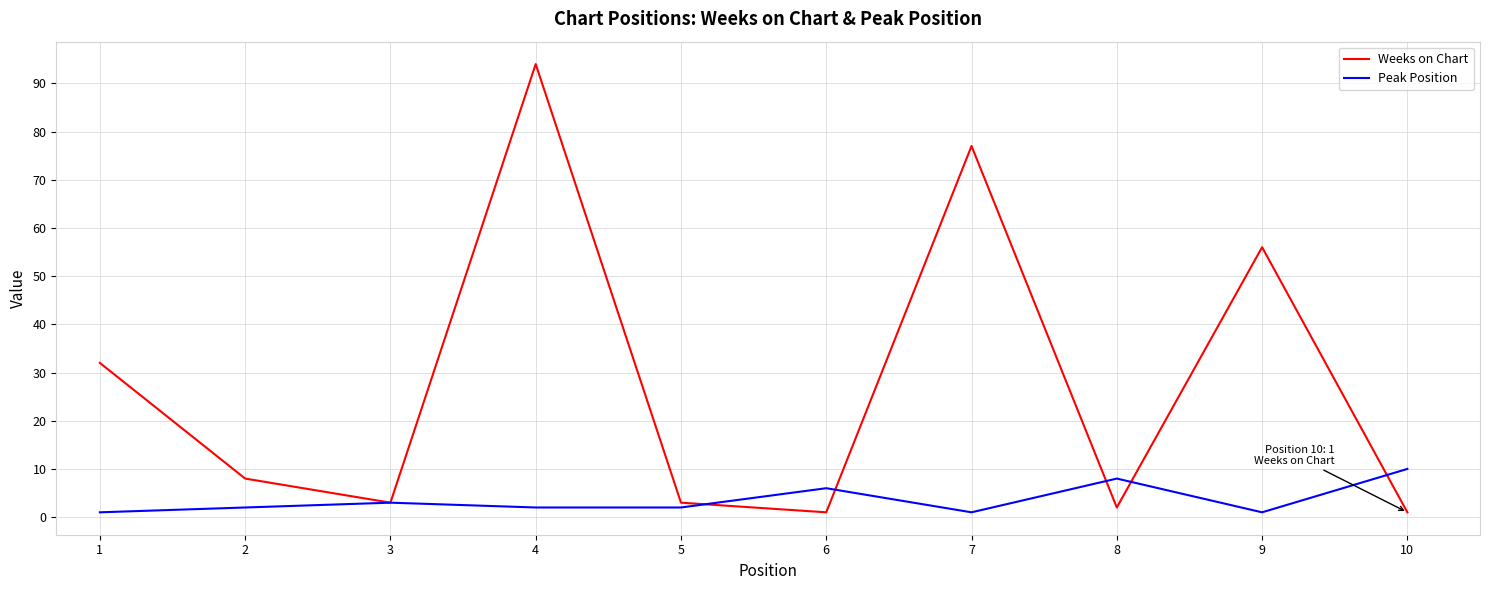

At which label does Weeks on Chart first exceed 8?

1